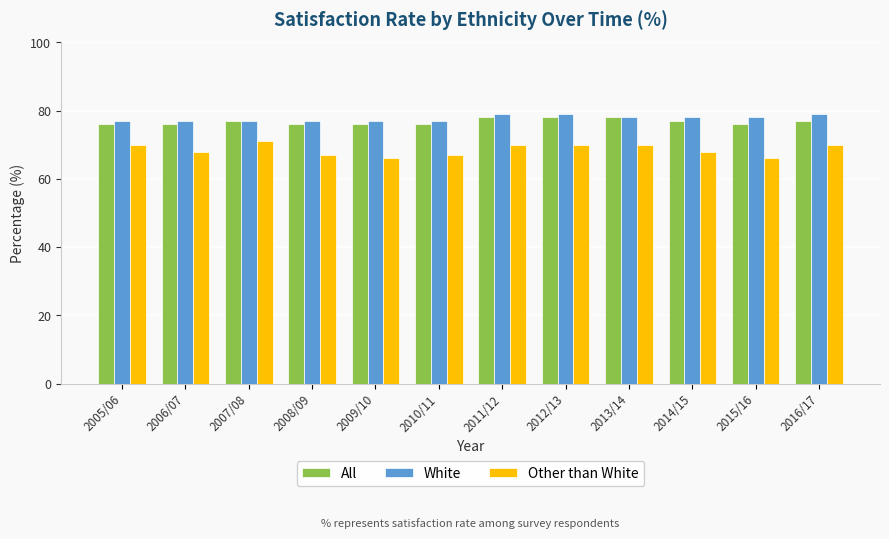

List the series in order of their peak value, highest first.

White, All, Other than White